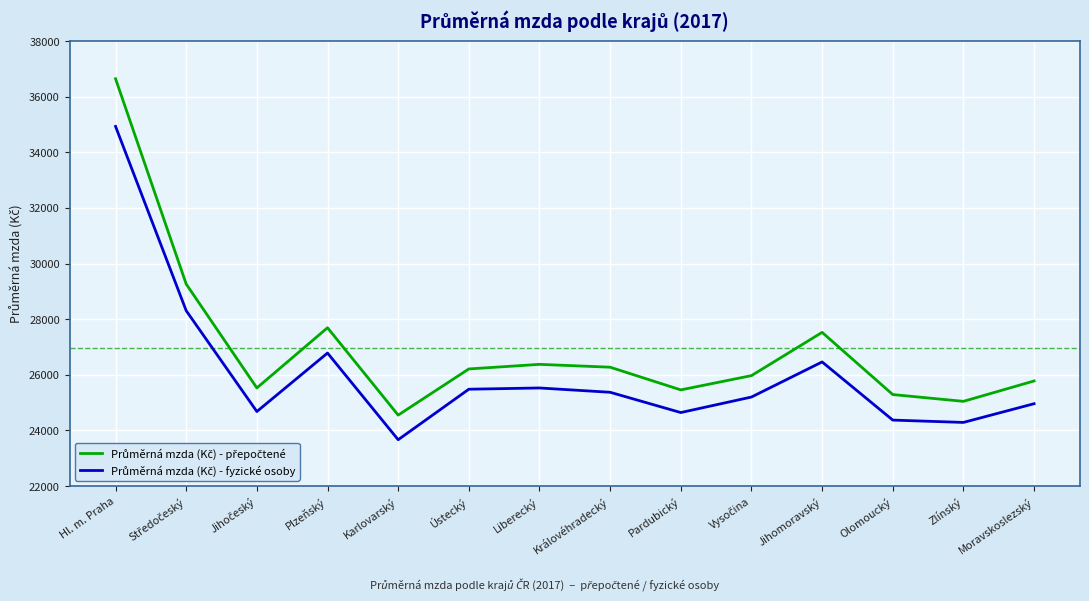

What is the spread (max minus min) of values at Pardubický?

815